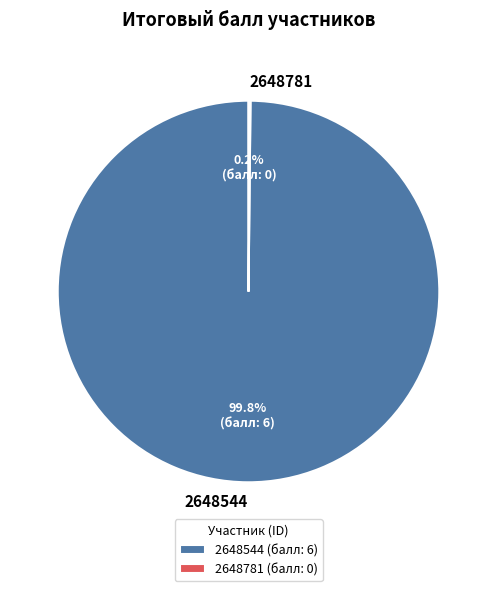

Which slice is the largest?

2648544